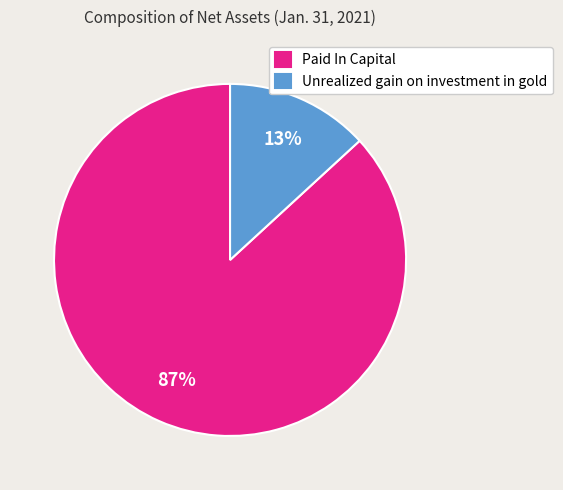

Is there any slice that represents more than half of the pie?

Yes